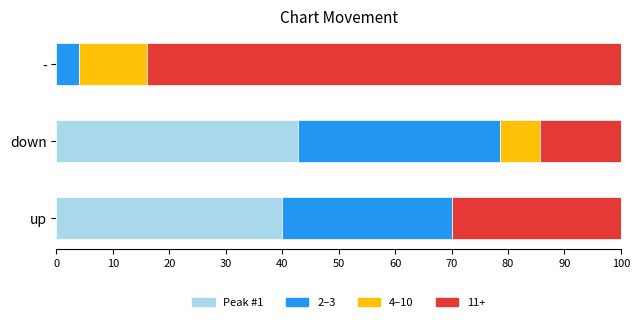

Where is Peak #1 nearest to the value 21?

up